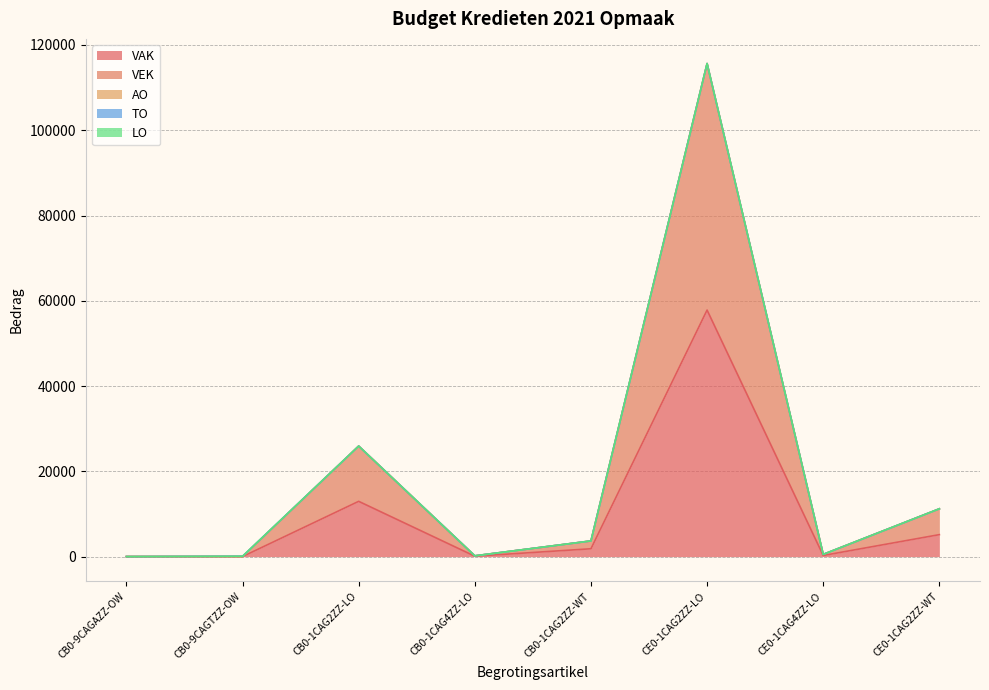

Rank the series by their maximum value, from lowest to highest.

LO, AO, TO, VAK, VEK